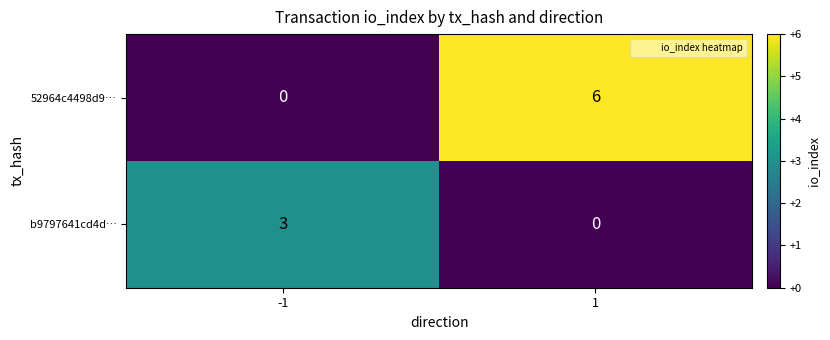

Is the value of 52964c4498d9… at 1 greater than the value of b9797641cd4d… at 1?

Yes